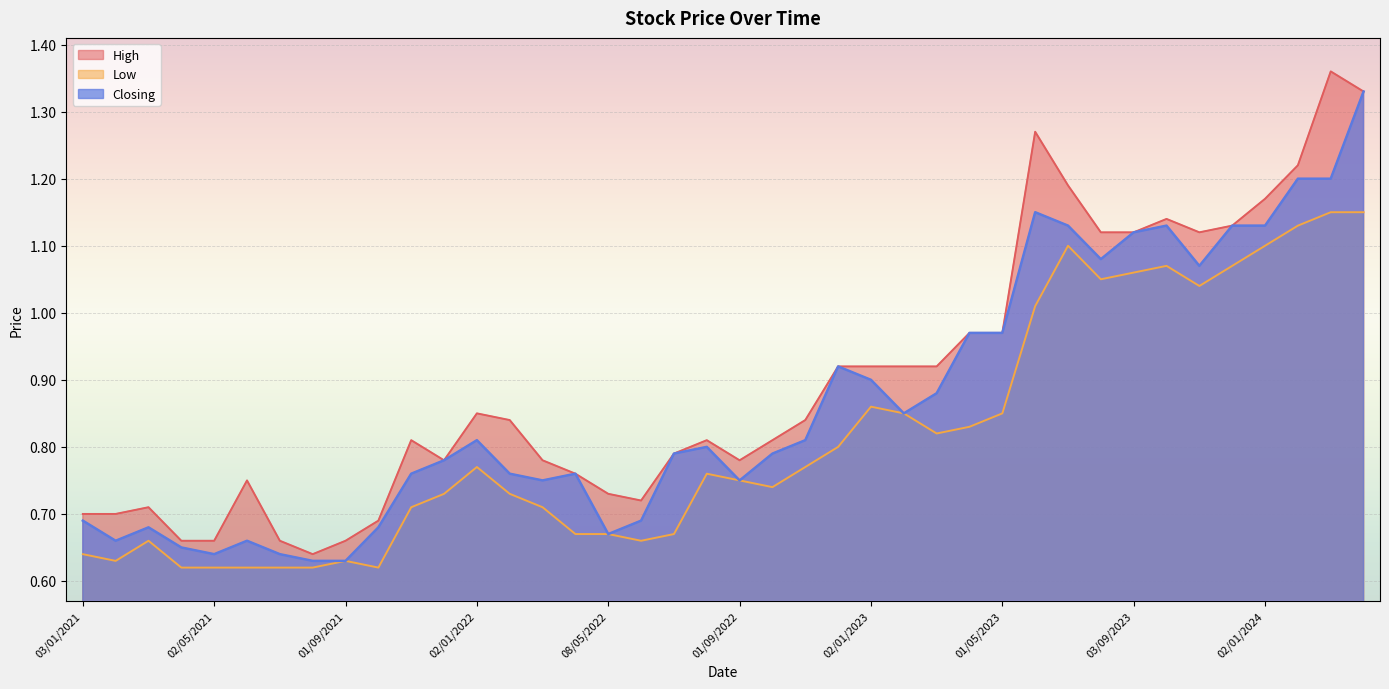

Reading left to right, extract all data points from this chart.

High: 0.7	0.7	0.7	0.7	0.7	0.8	0.7	0.6	0.7	0.7	0.8	0.8	0.8	0.8	0.8	0.8	0.7	0.7	0.8	0.8	0.8	0.8	0.8	0.9	0.9	0.9	0.9	1.0	1.0	1.3	1.2	1.1	1.1	1.1	1.1	1.1	1.2	1.2	1.4	1.3
Low: 0.6	0.6	0.7	0.6	0.6	0.6	0.6	0.6	0.6	0.6	0.7	0.7	0.8	0.7	0.7	0.7	0.7	0.7	0.7	0.8	0.8	0.7	0.8	0.8	0.9	0.8	0.8	0.8	0.8	1.0	1.1	1.1	1.1	1.1	1.0	1.1	1.1	1.1	1.1	1.1
Closing: 0.7	0.7	0.7	0.7	0.6	0.7	0.6	0.6	0.6	0.7	0.8	0.8	0.8	0.8	0.8	0.8	0.7	0.7	0.8	0.8	0.8	0.8	0.8	0.9	0.9	0.8	0.9	1.0	1.0	1.1	1.1	1.1	1.1	1.1	1.1	1.1	1.1	1.2	1.2	1.3